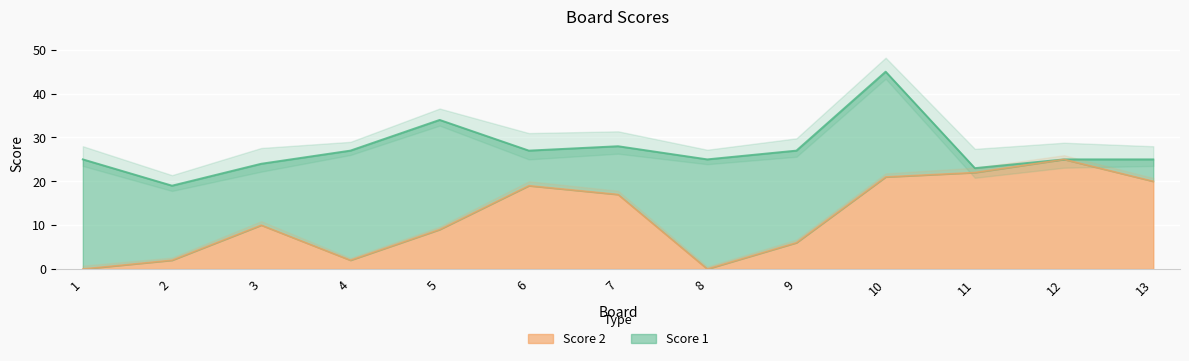

How many data points are less than 10?

6